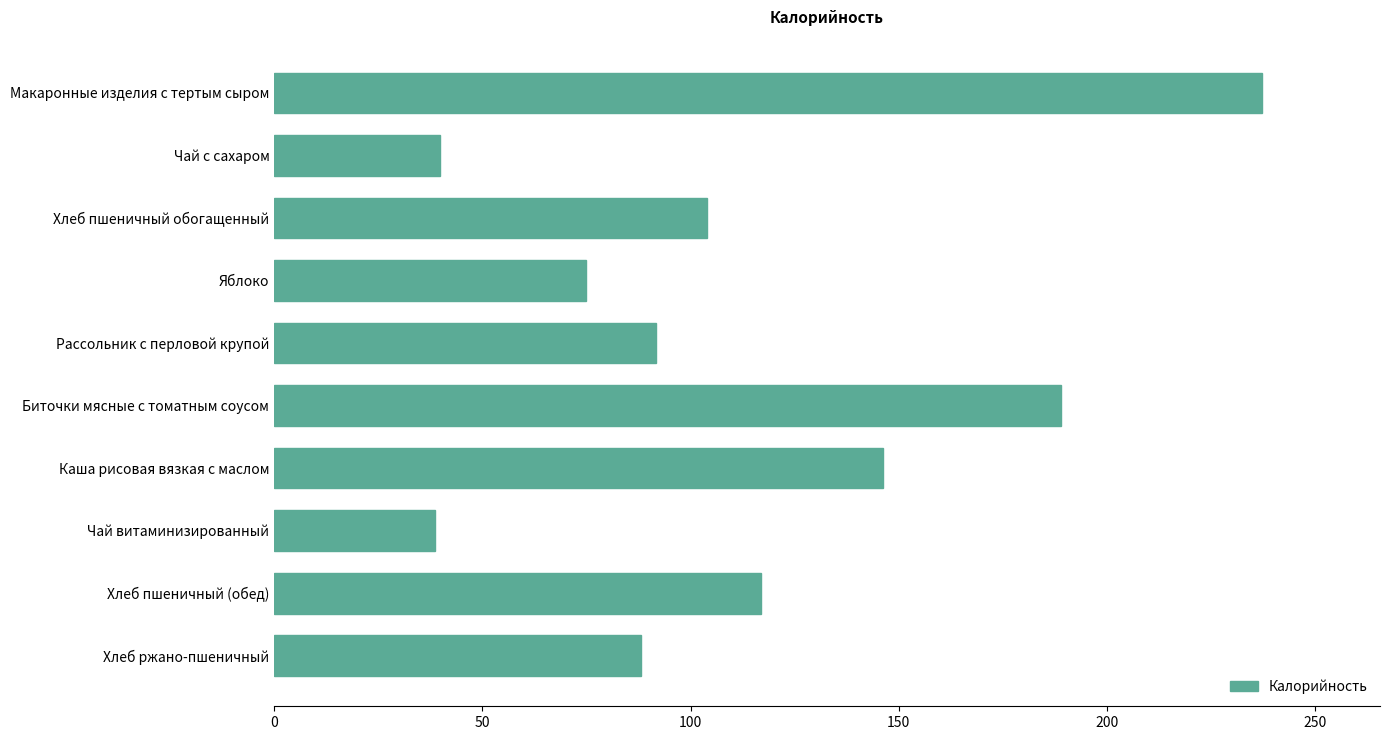

Count the number of data series in this chart.

1